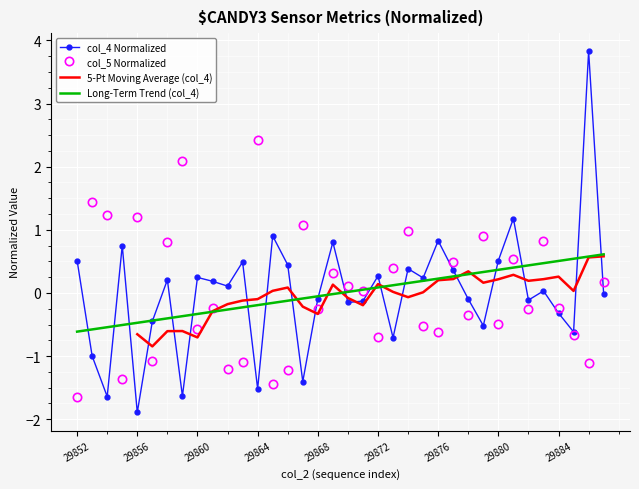

What is the lowest value of the col_4 series?

-1.9